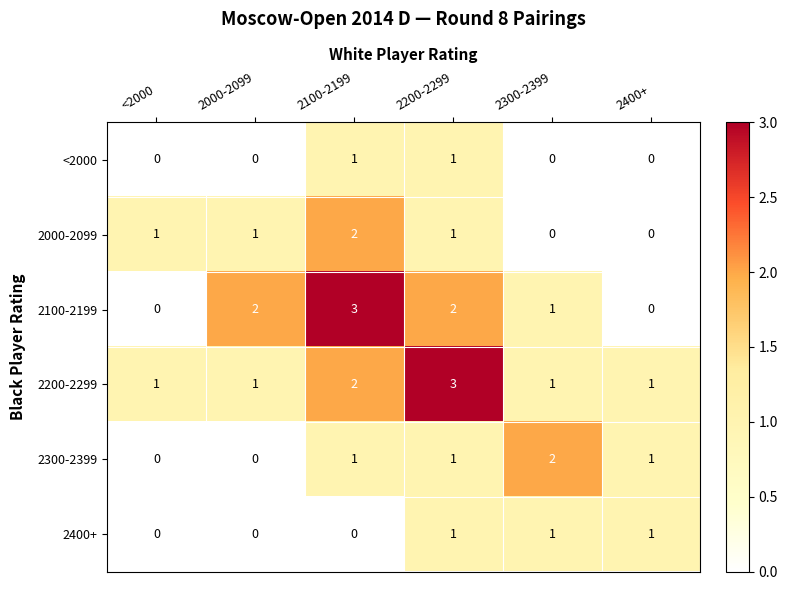

What is the sum of the 2200-2299 values at 2100-2199 and 2300-2399?

3